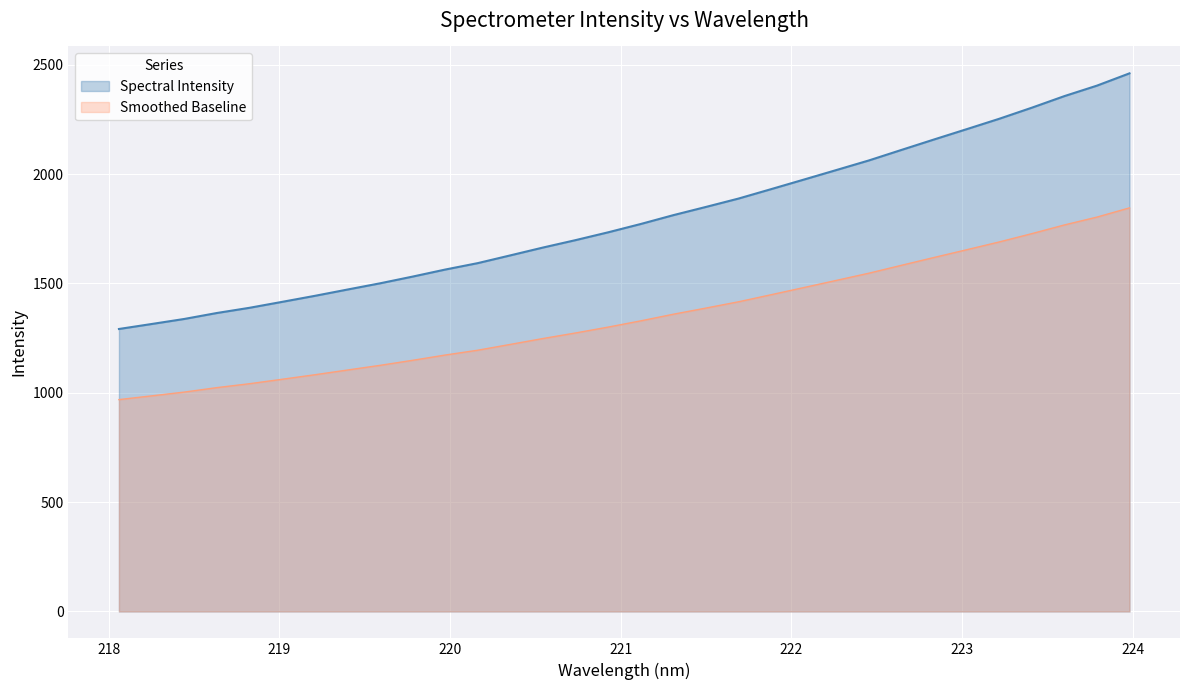

Rank the categories by value from lowest to highest.

218.0596, 218.2508, 218.442, 218.6332, 218.8244, 219.0156, 219.2067, 219.3979, 219.589, 219.7801, 219.9712, 220.1623, 220.3533, 220.5444, 220.7354, 220.9264, 221.1174, 221.3083, 221.4993, 221.6902, 221.8812, 222.0721, 222.263, 222.4538, 222.6447, 222.8355, 223.0264, 223.2172, 223.408, 223.5987, 223.7895, 223.9802